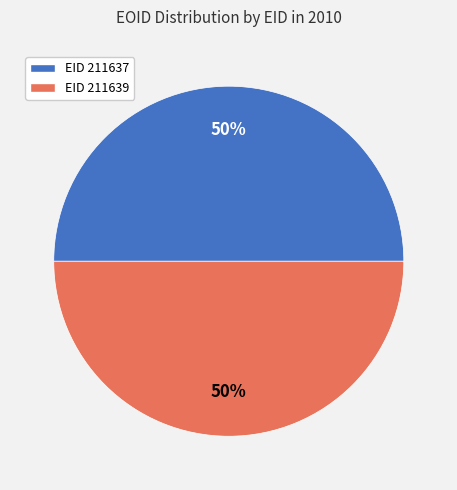

To the nearest percent, what is the average slice percentage?

50%